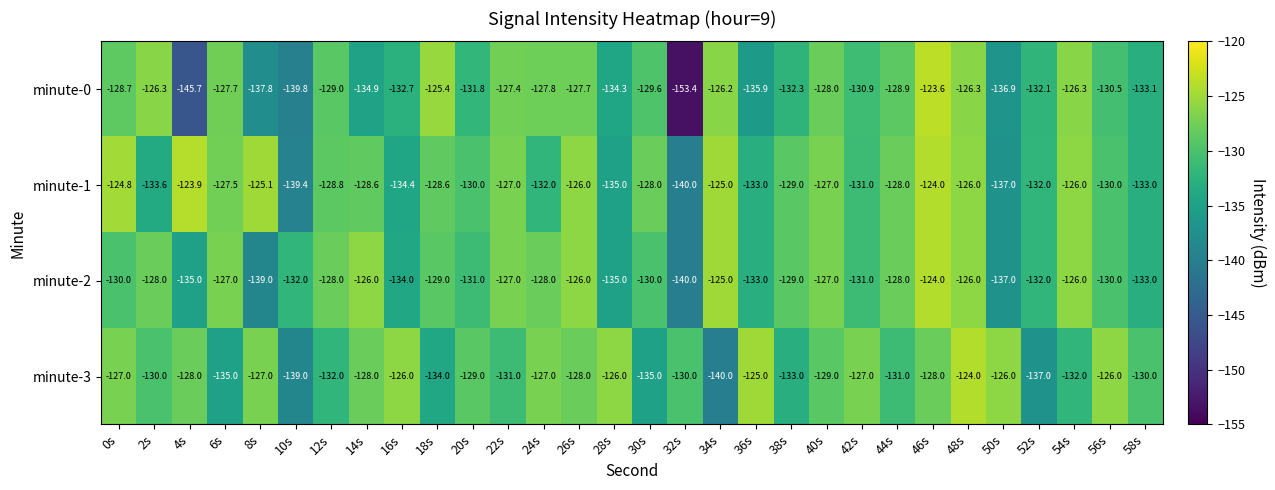

What is the average value of the minute-1 series?

-129.8